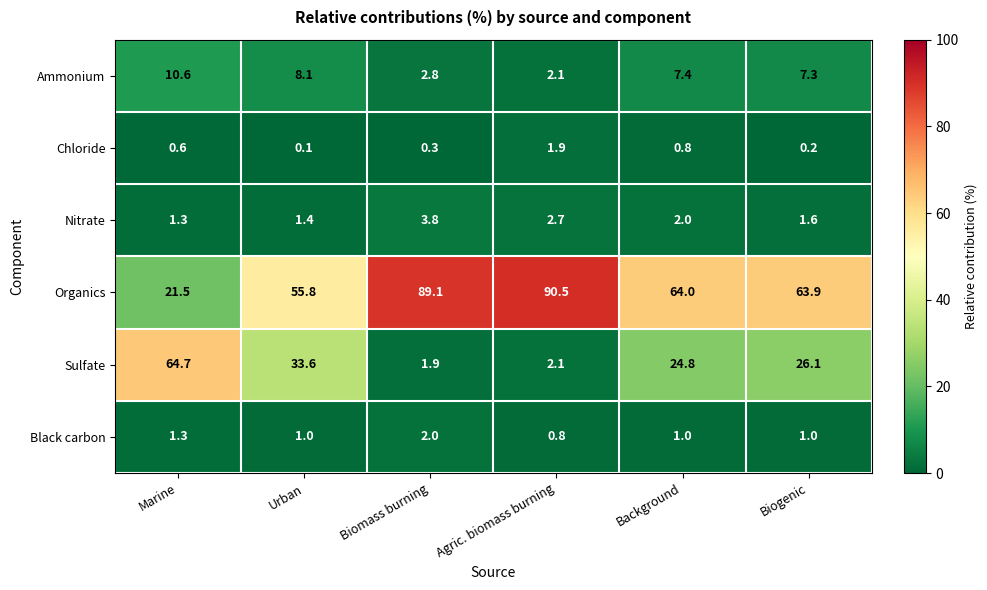

True or false: Chloride has a value of 0.1 at Urban.

True